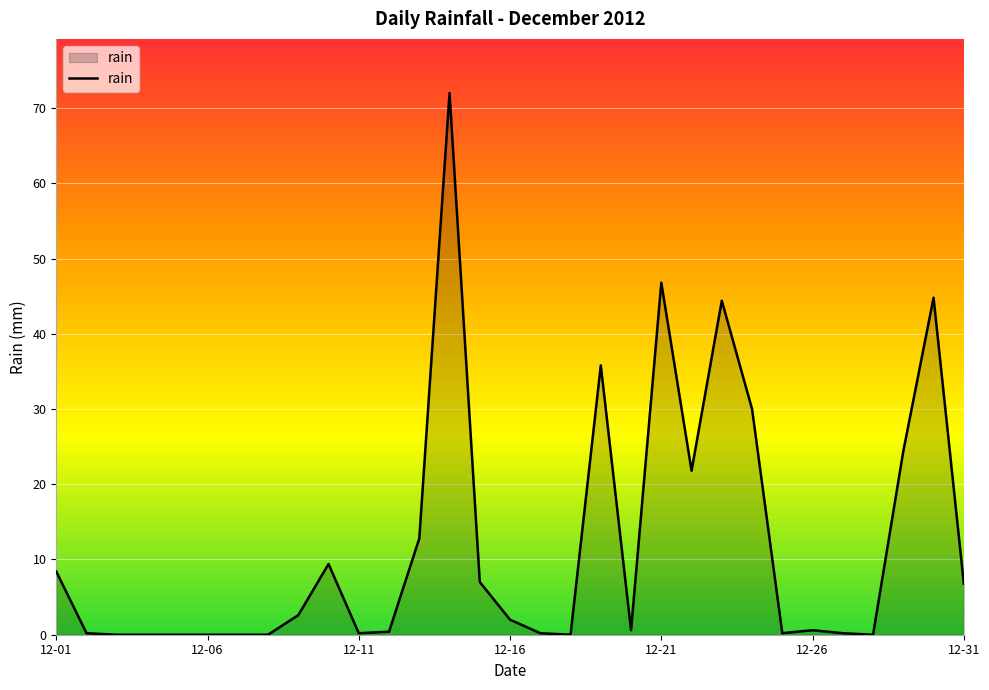

What is the maximum value shown in the chart?

72.0